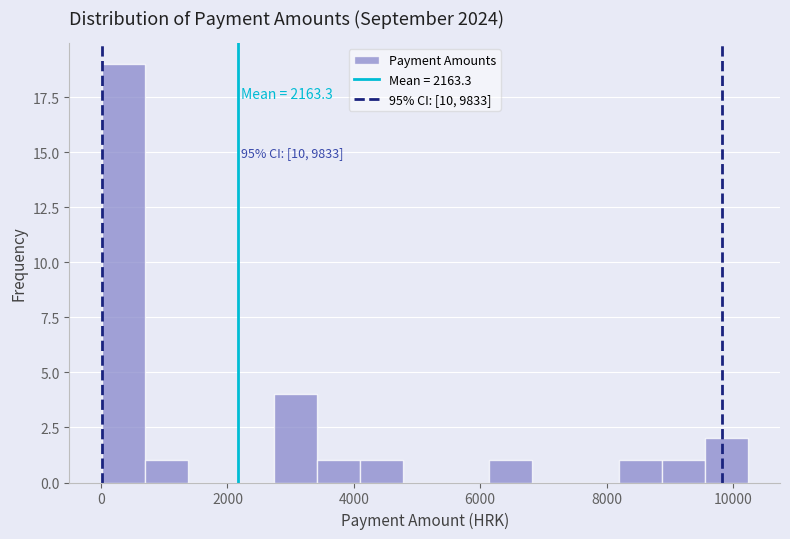

Read against the x-axis, roughly where is the centre of the tallest bar?

400